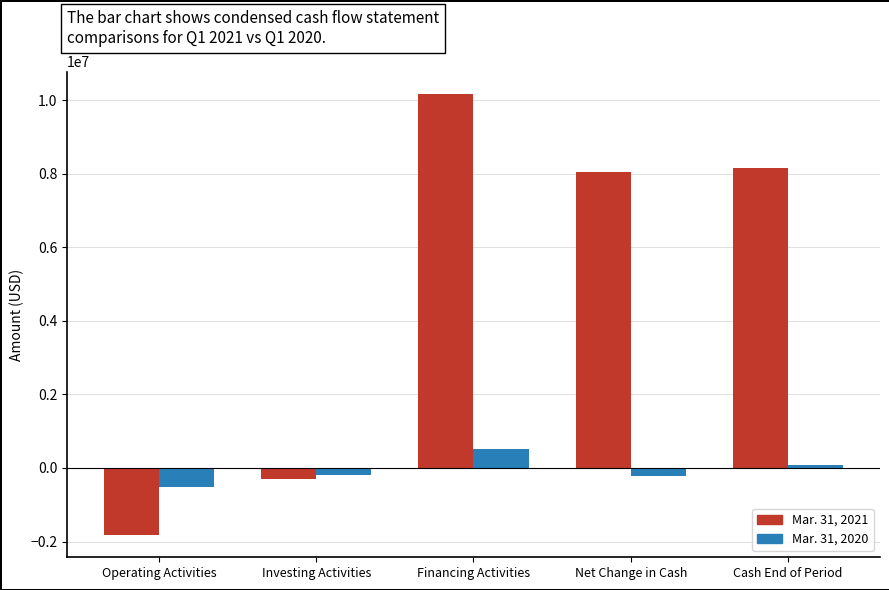

Which series has the widest spread of values?

Mar. 31, 2021